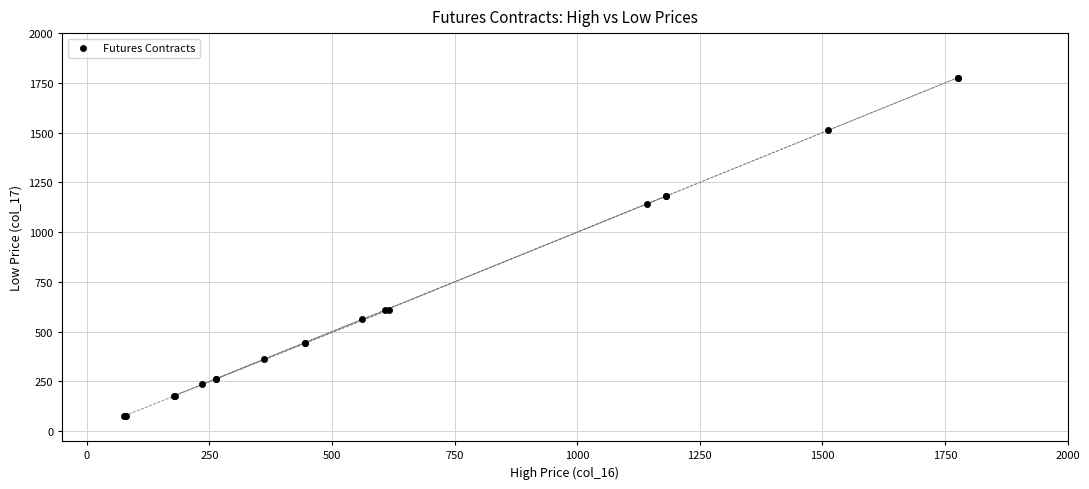

What Y value in the scatter plot is closest to 926?

1142.0